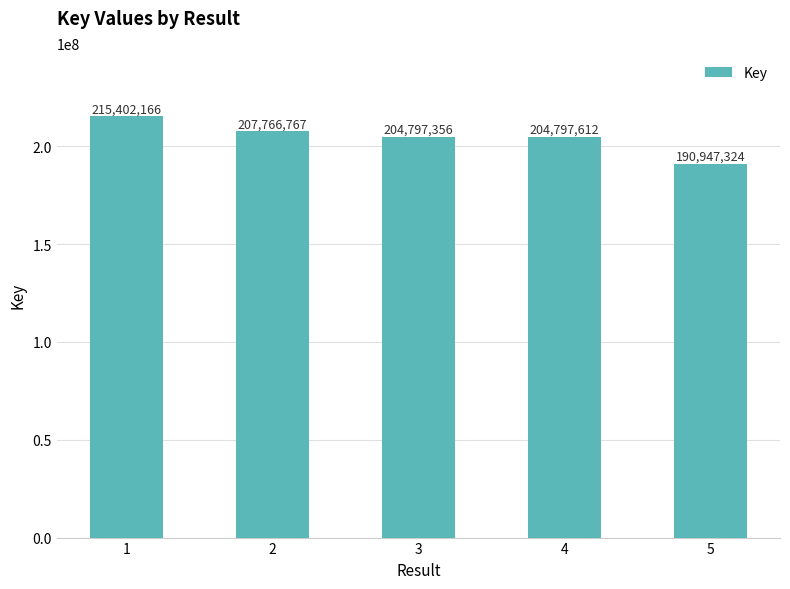

What is the difference between the maximum and second lowest values?

10604810